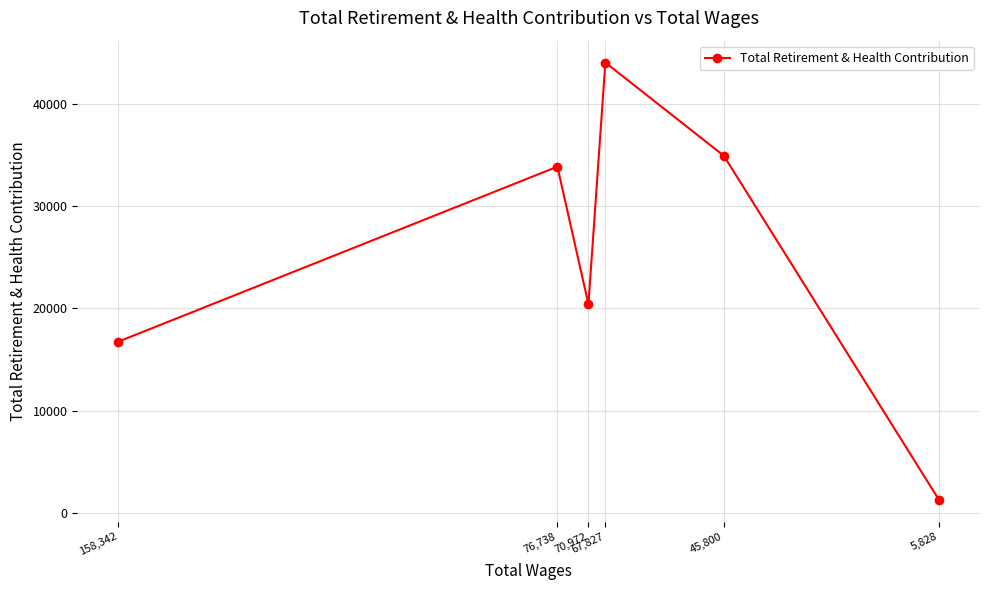

The chart shows a value of 58588 at 45,800. True or false?

False